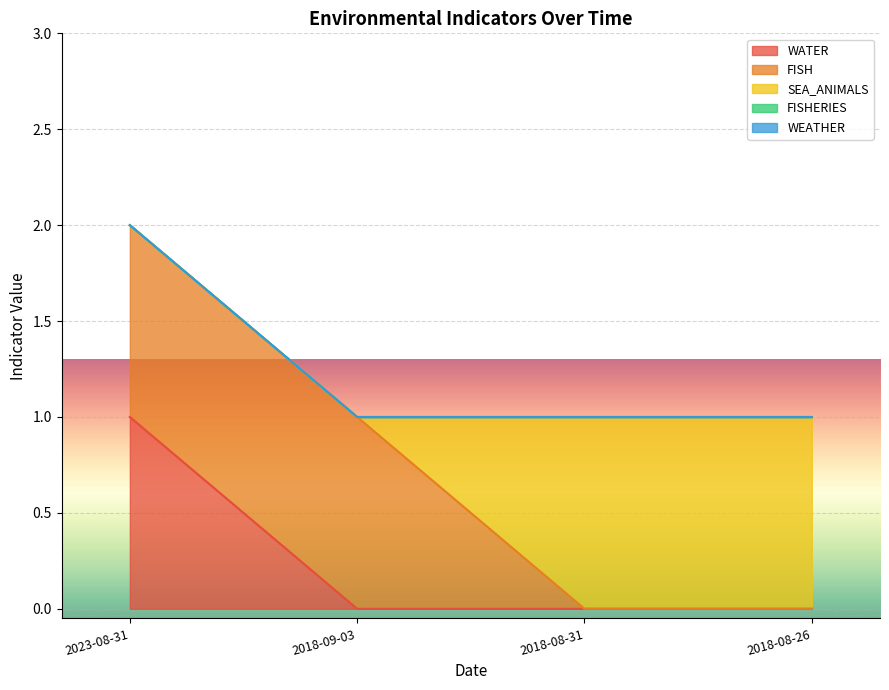

Which label corresponds to the largest value in the chart?

2023-08-31